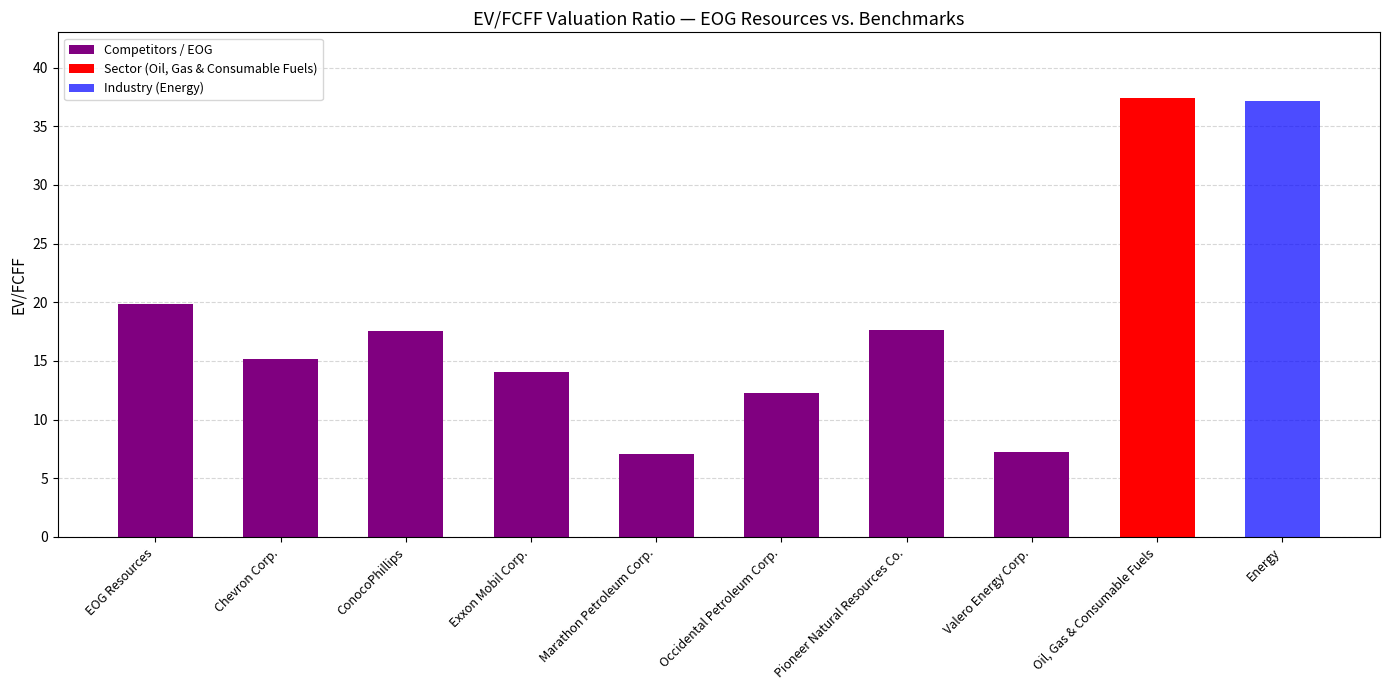

Is it true that Competitors / EOG equals 14.1 at Exxon Mobil Corp.?

True